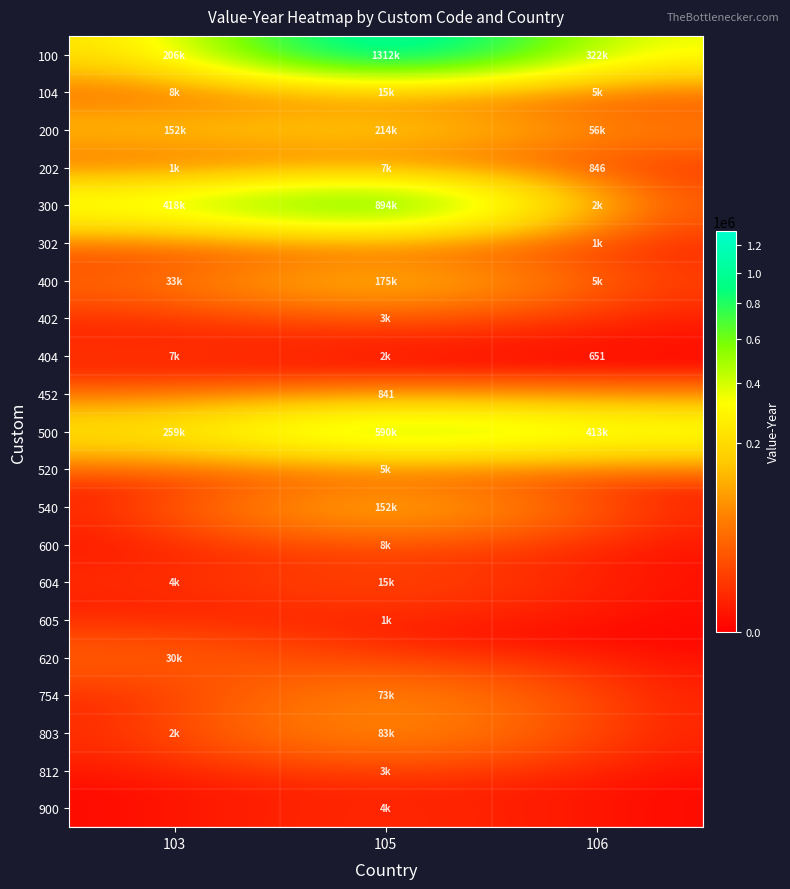

What is the sum of all 803 values?

86832